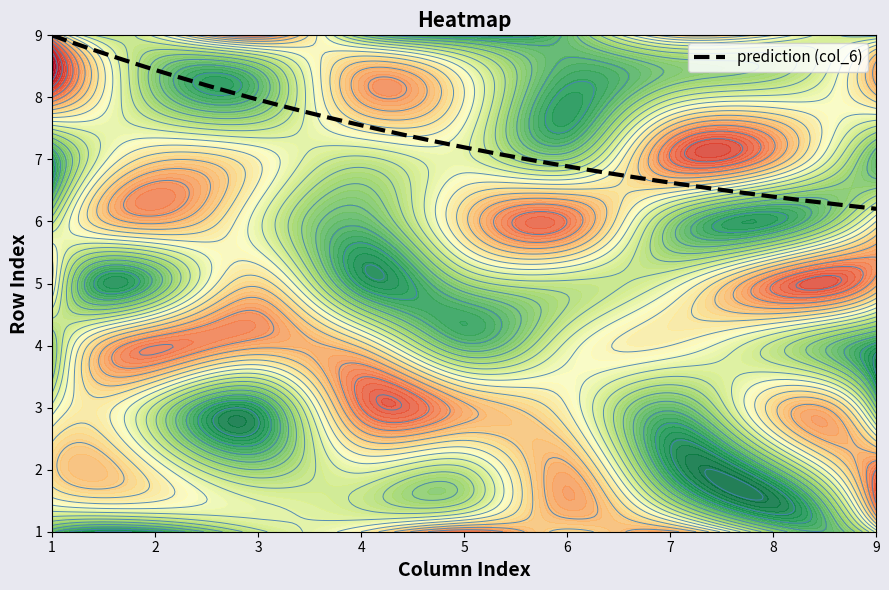

What is the lowest value of the prediction (col_6) series?

6.2